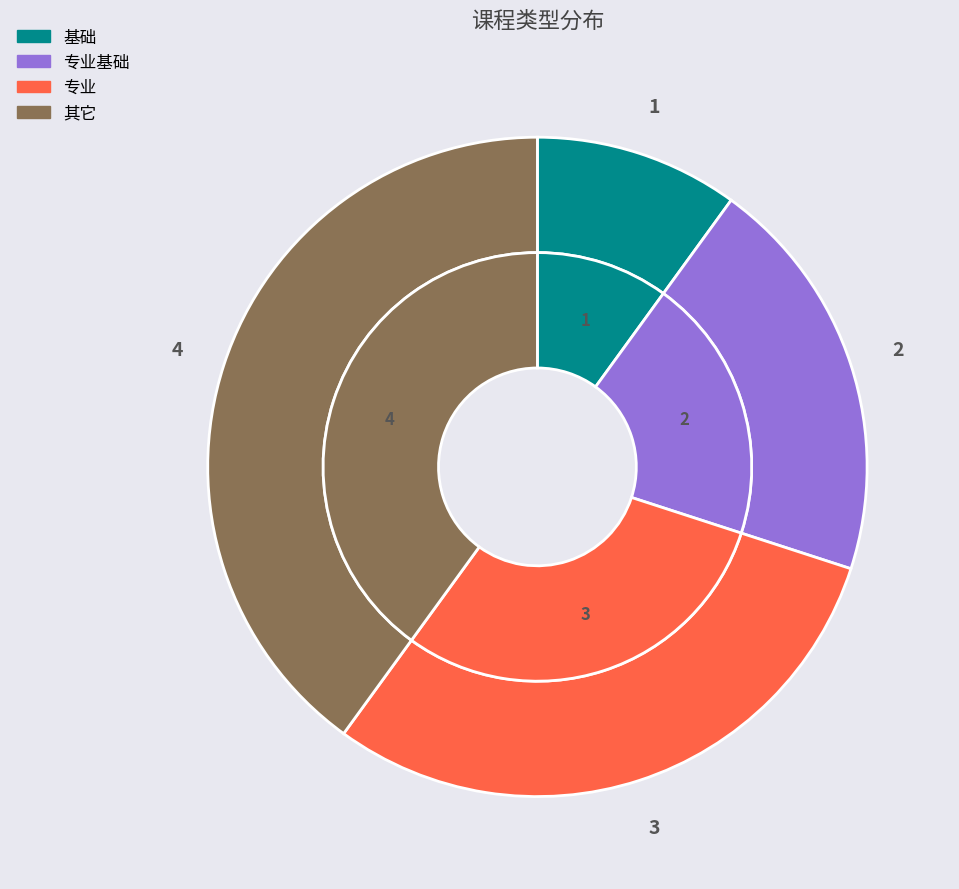

How much of the chart is everything except 专业?

70.0%